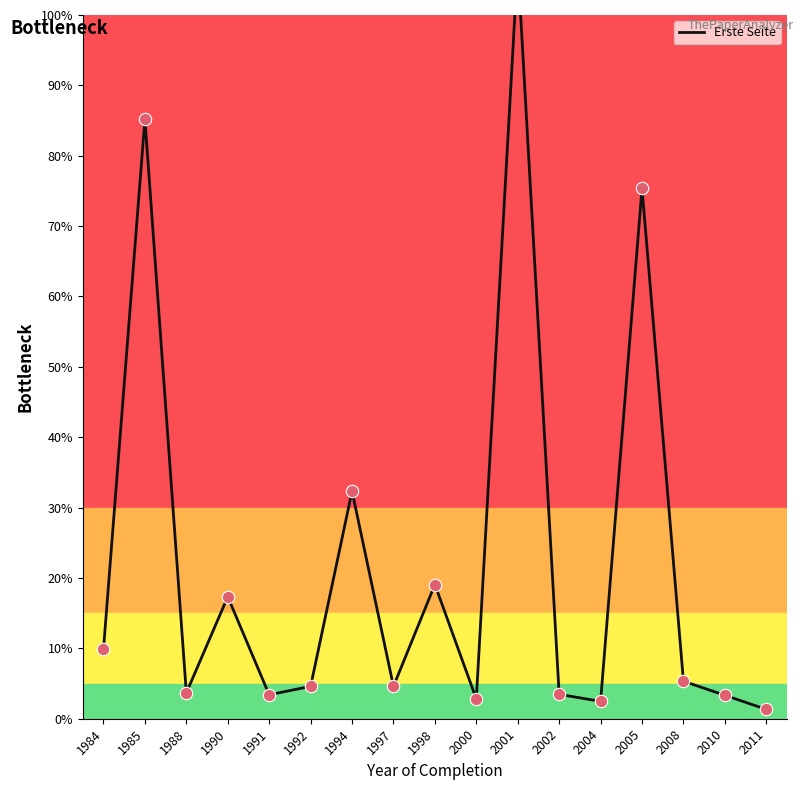

Which has a higher value, 2001 or 1994?

2001